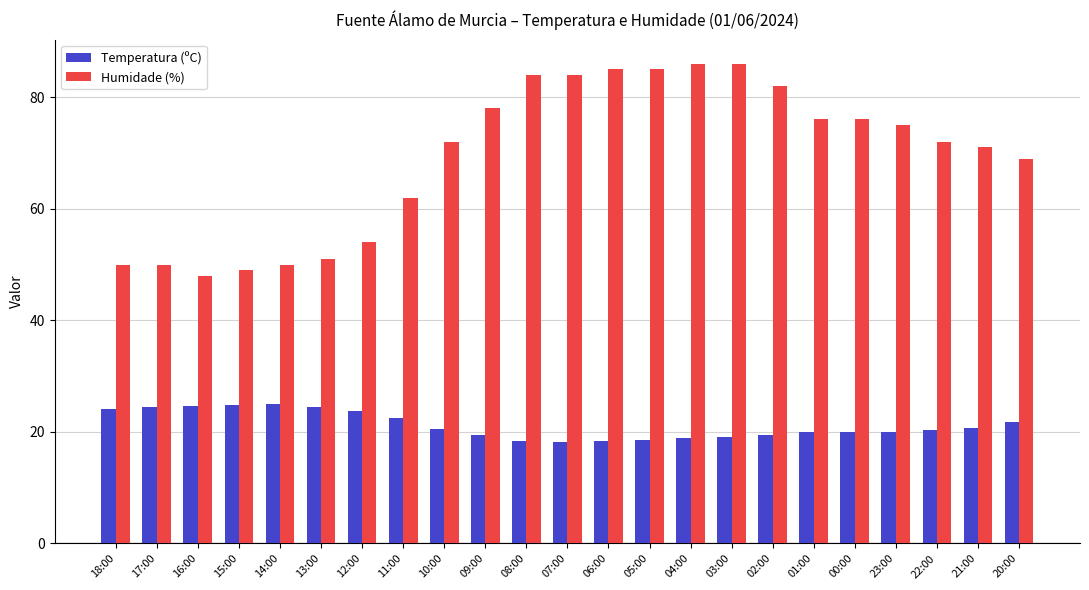

What is the maximum value for Humidade (%)?

86.0